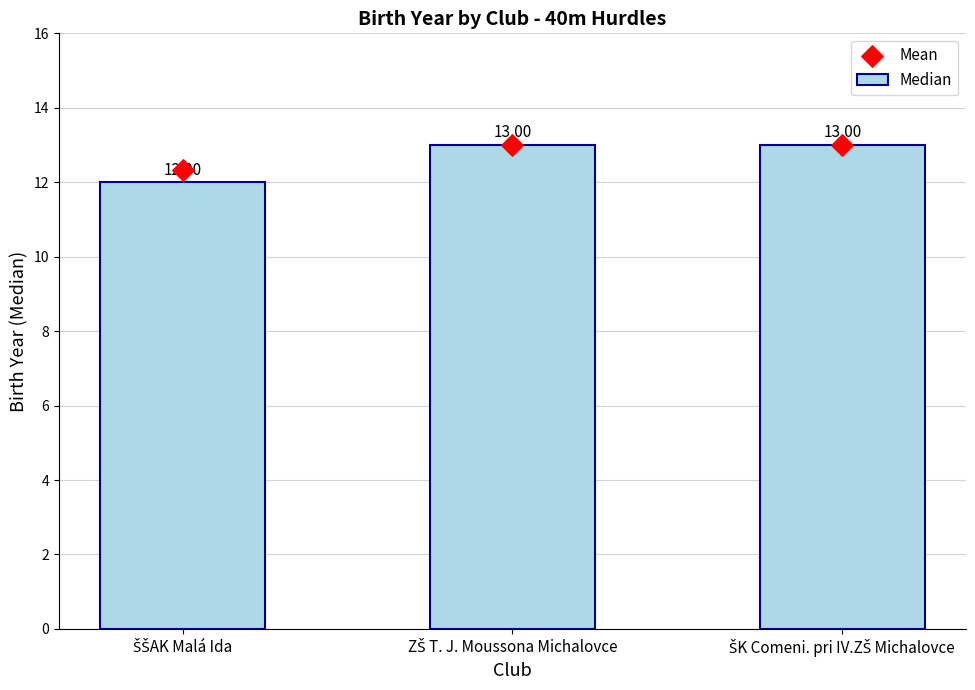

Is the value of Median at ZŠ T. J. Moussona Michalovce greater than the value of Mean at ZŠ T. J. Moussona Michalovce?

No